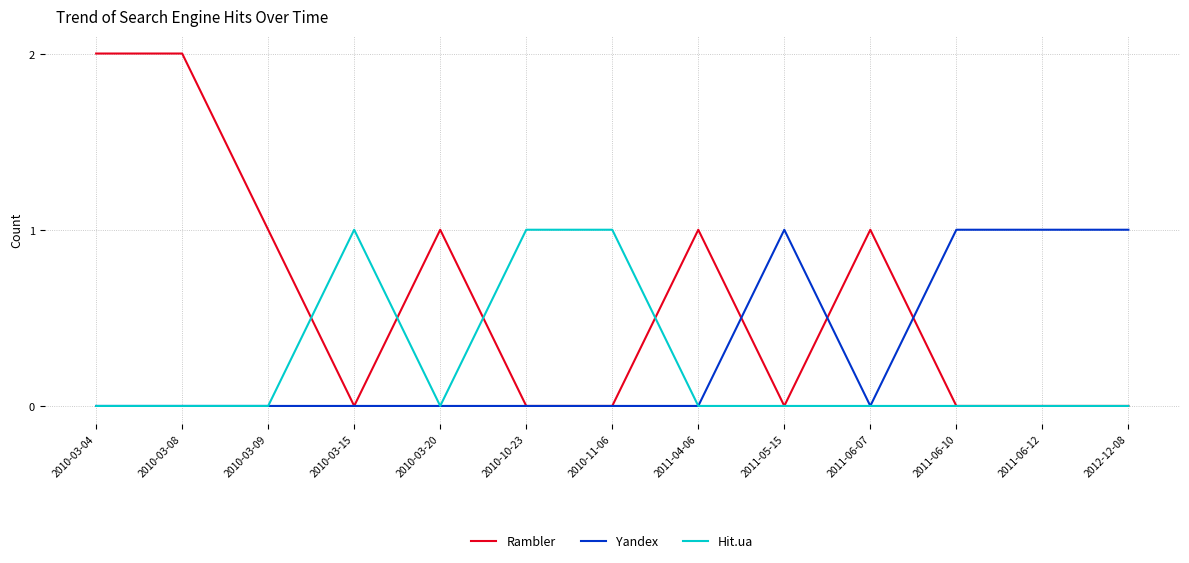

What position from the right is 2010-03-09?

11